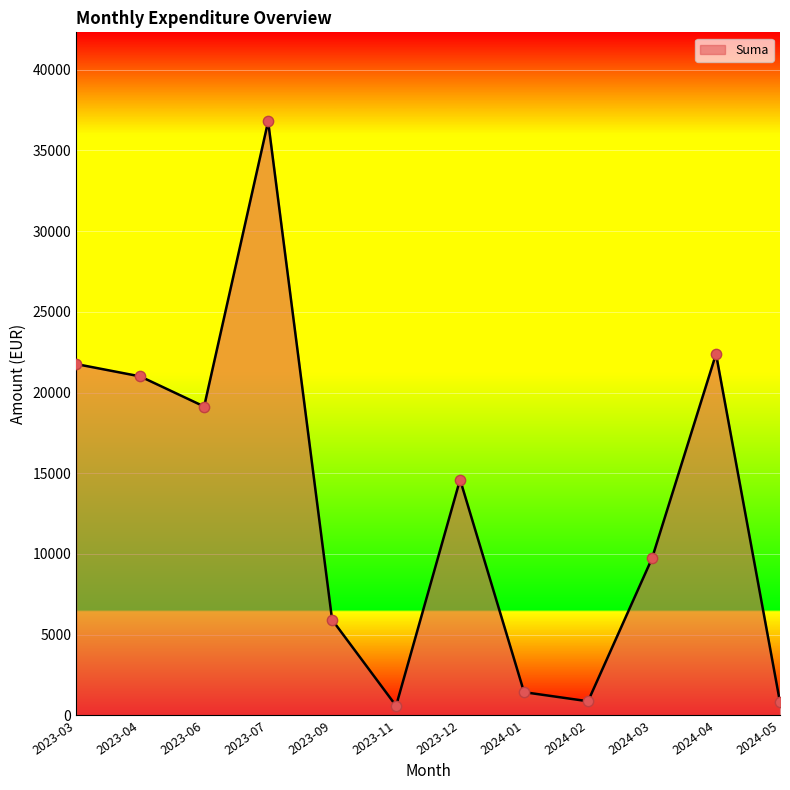

What is the change in value from 2024-02 to 2024-03?

+8856.0